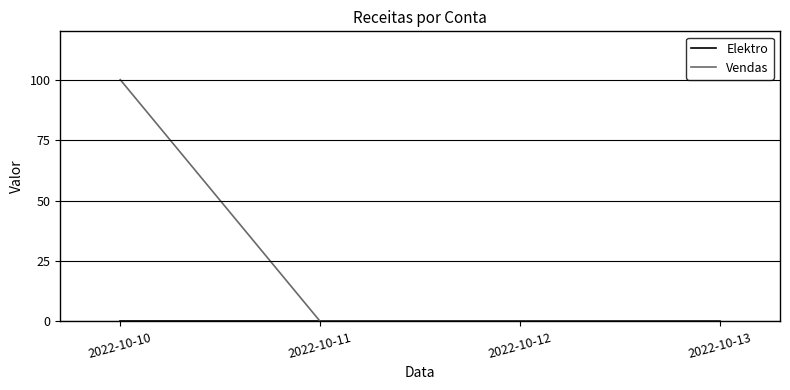

Between 2022-10-10 and 2022-10-13, which series saw the biggest shift?

Vendas